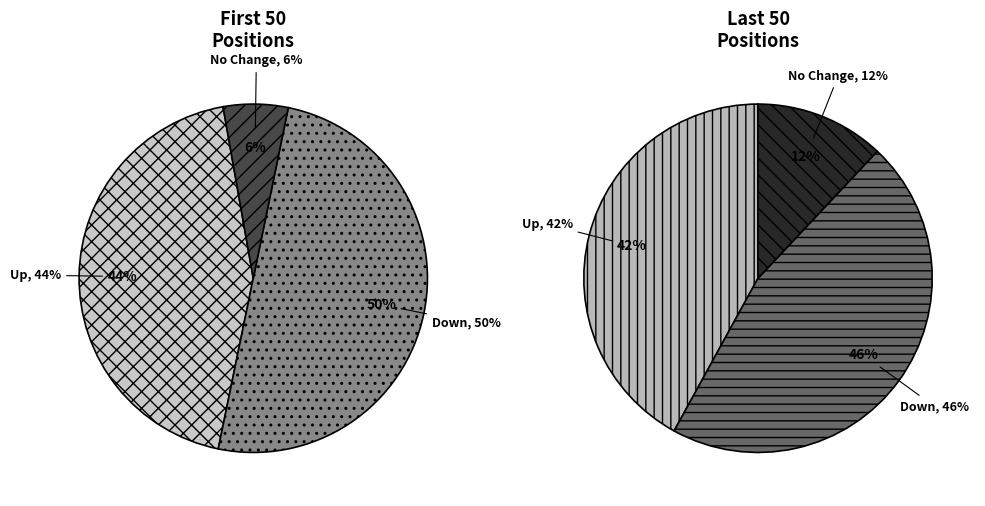

Is there a majority slice in this chart?

No